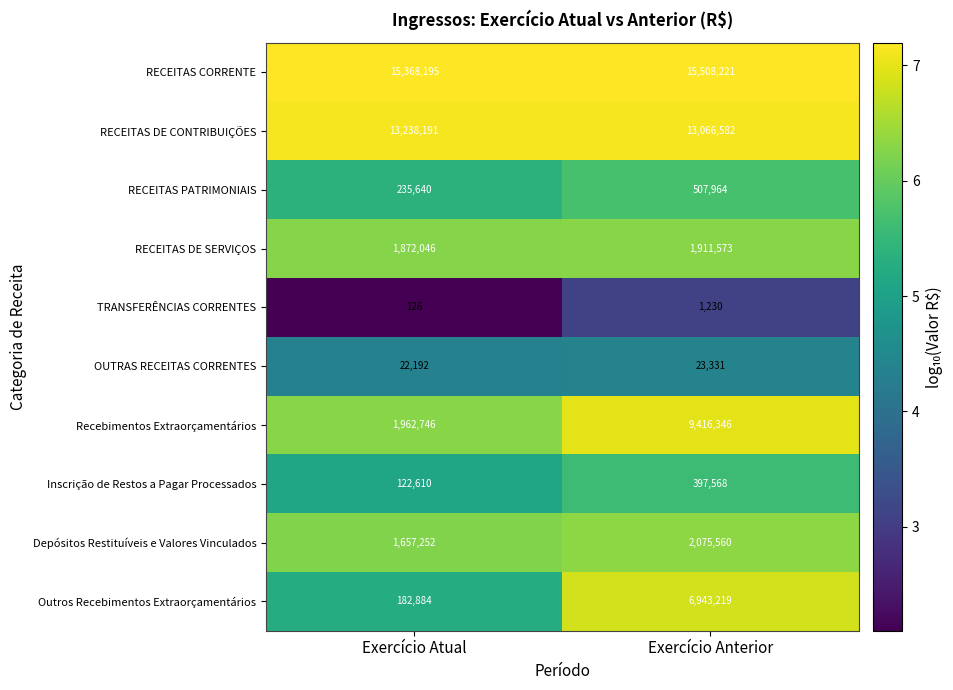

True or false: OUTRAS RECEITAS CORRENTES has a value of 31983 at Exercício Anterior.

False